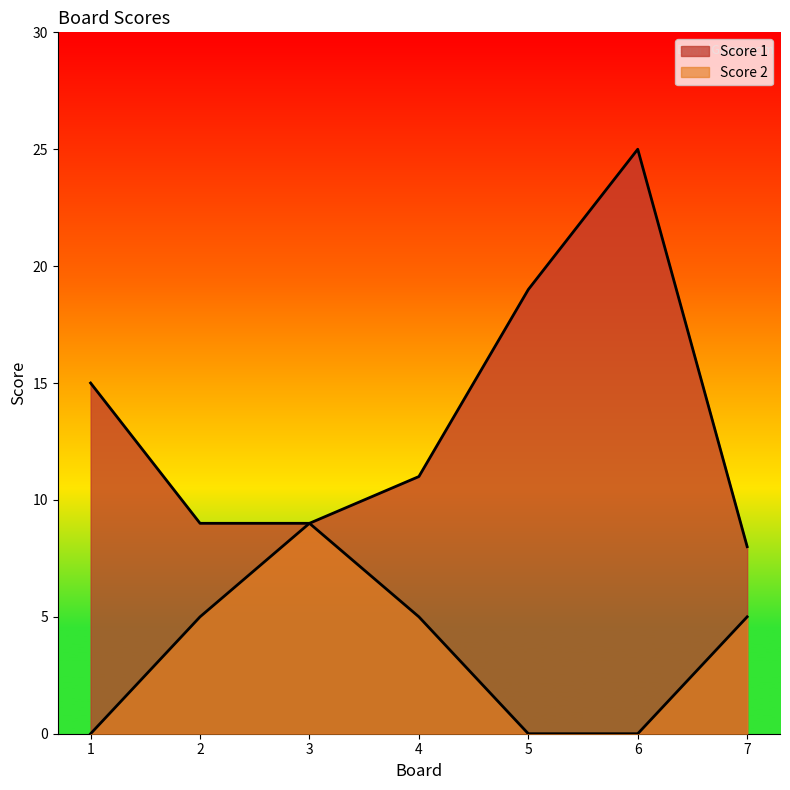

How many lines are shown in the chart?

2